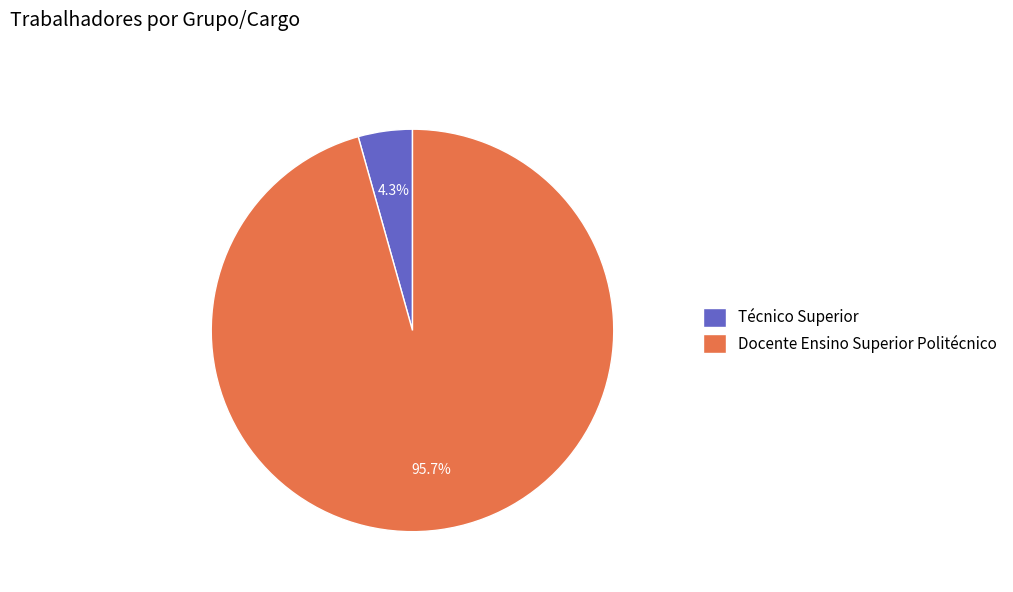

True or false: Técnico Superior accounts for 4% of the total.

True